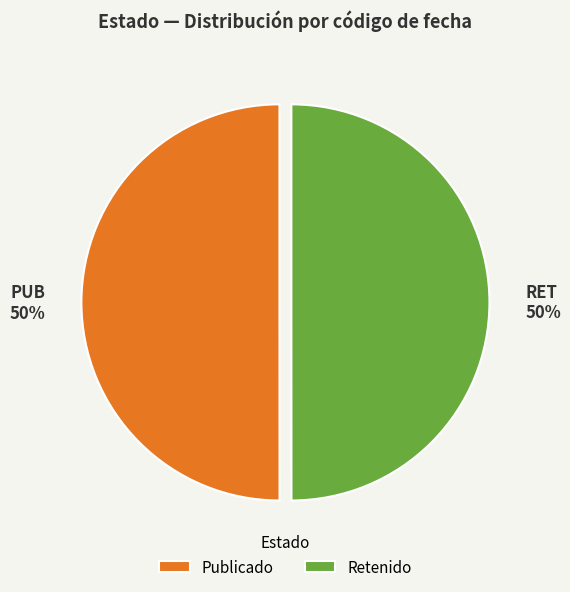

The RET slice represents 40% of the pie. True or false?

False